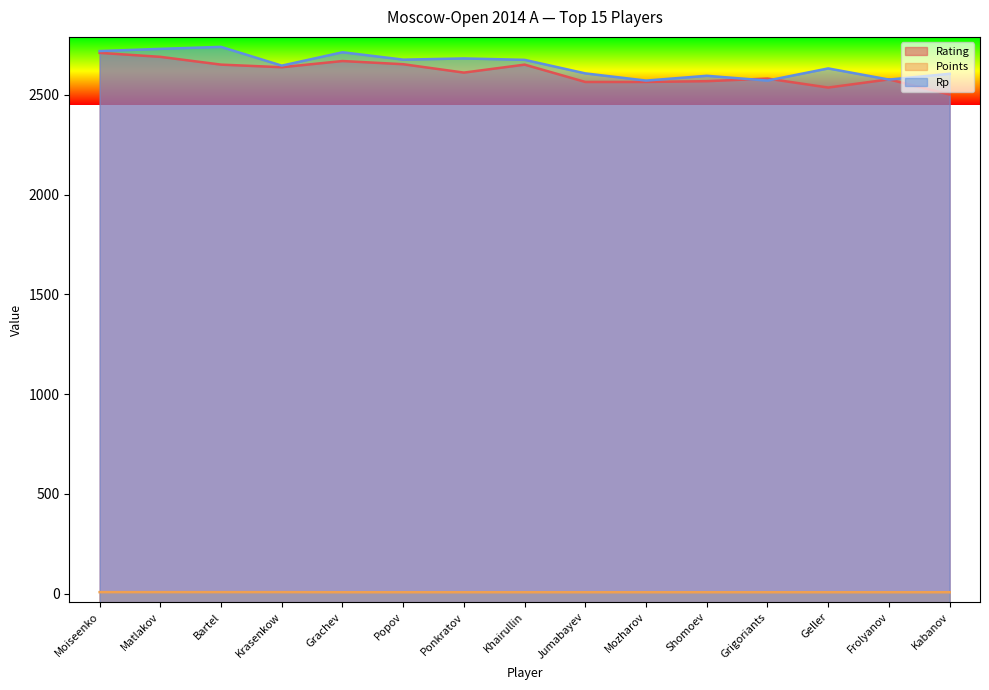

What is the total value across all series at Ponkratov?

5299.5